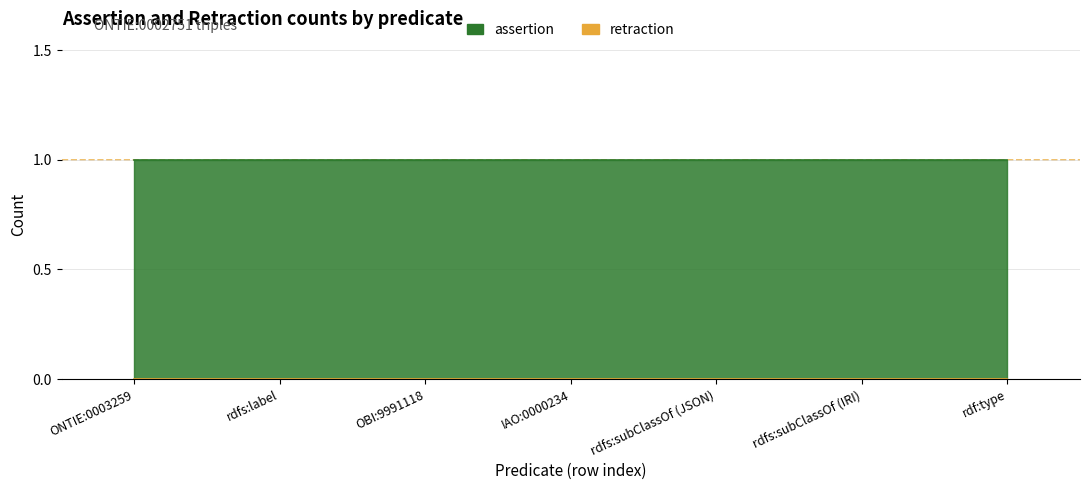

What is the maximum value for assertion?

1